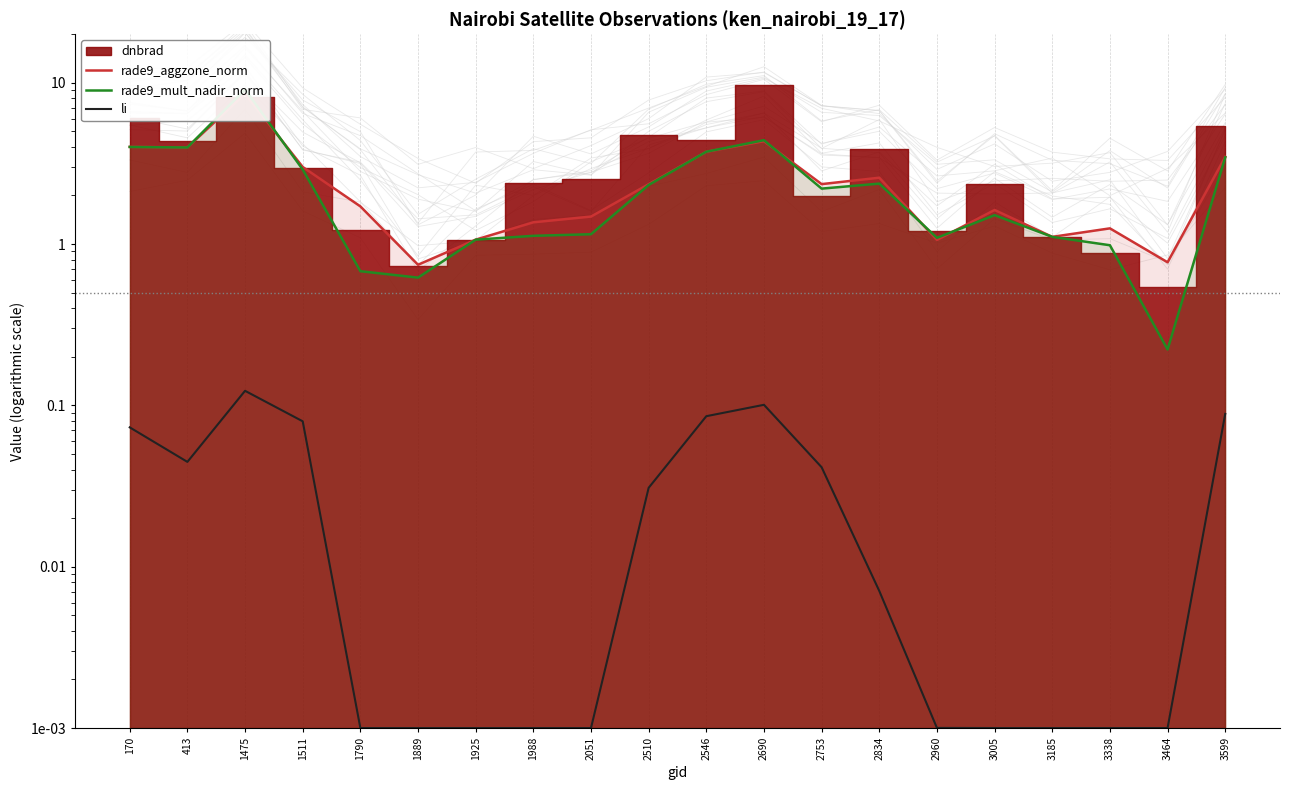

At which label does rade9_aggzone_norm first exceed 2?

170